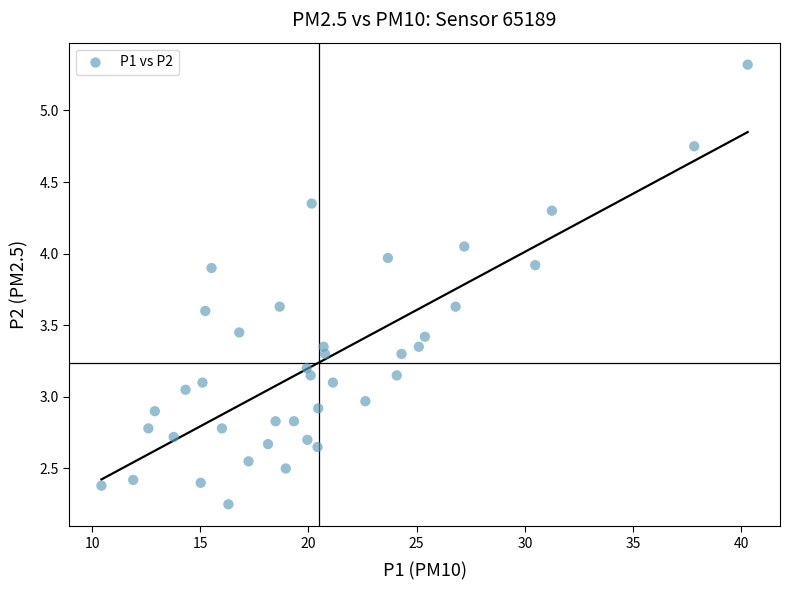

What is the range of X values (max minus min)?

29.9